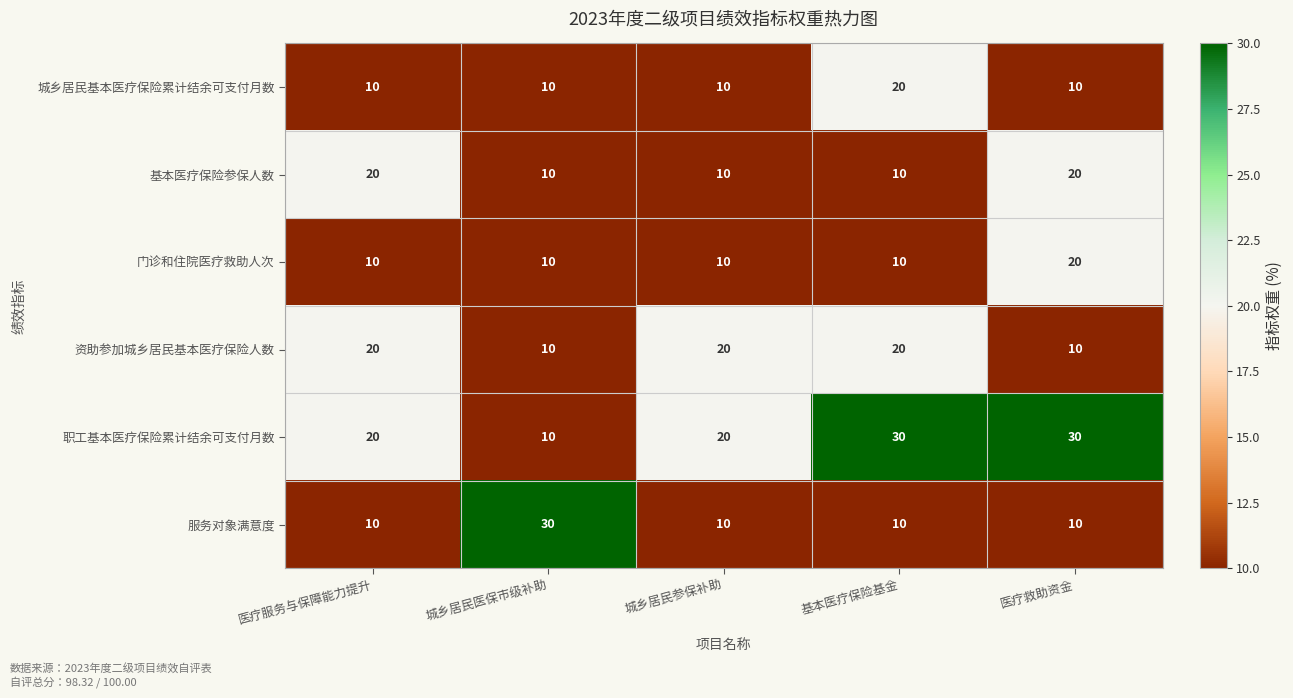

What is the minimum value for 城乡居民基本医疗保险累计结余可支付月数?

10